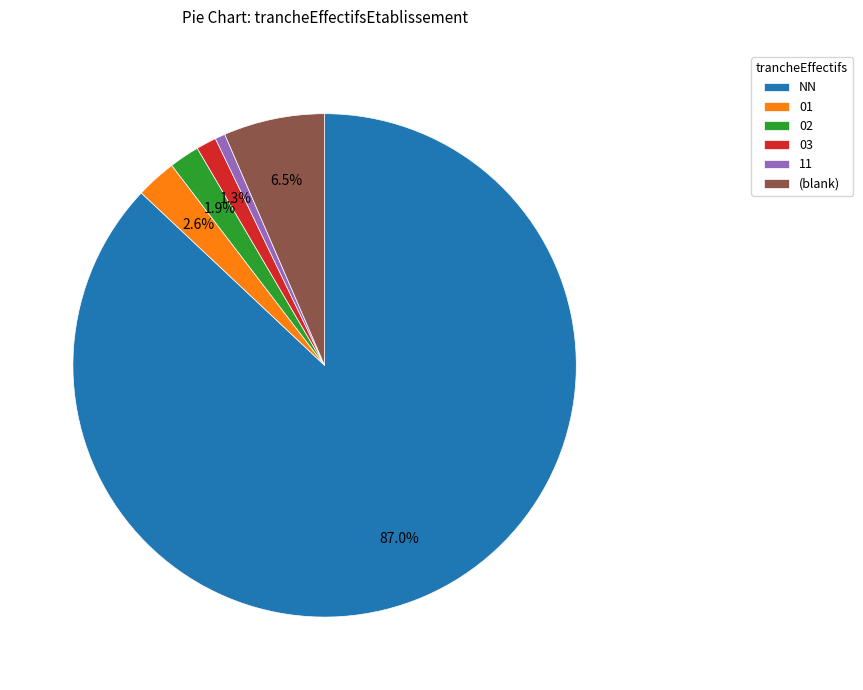

Rank the categories by value from lowest to highest.

11, 03, 02, 01, (blank), NN